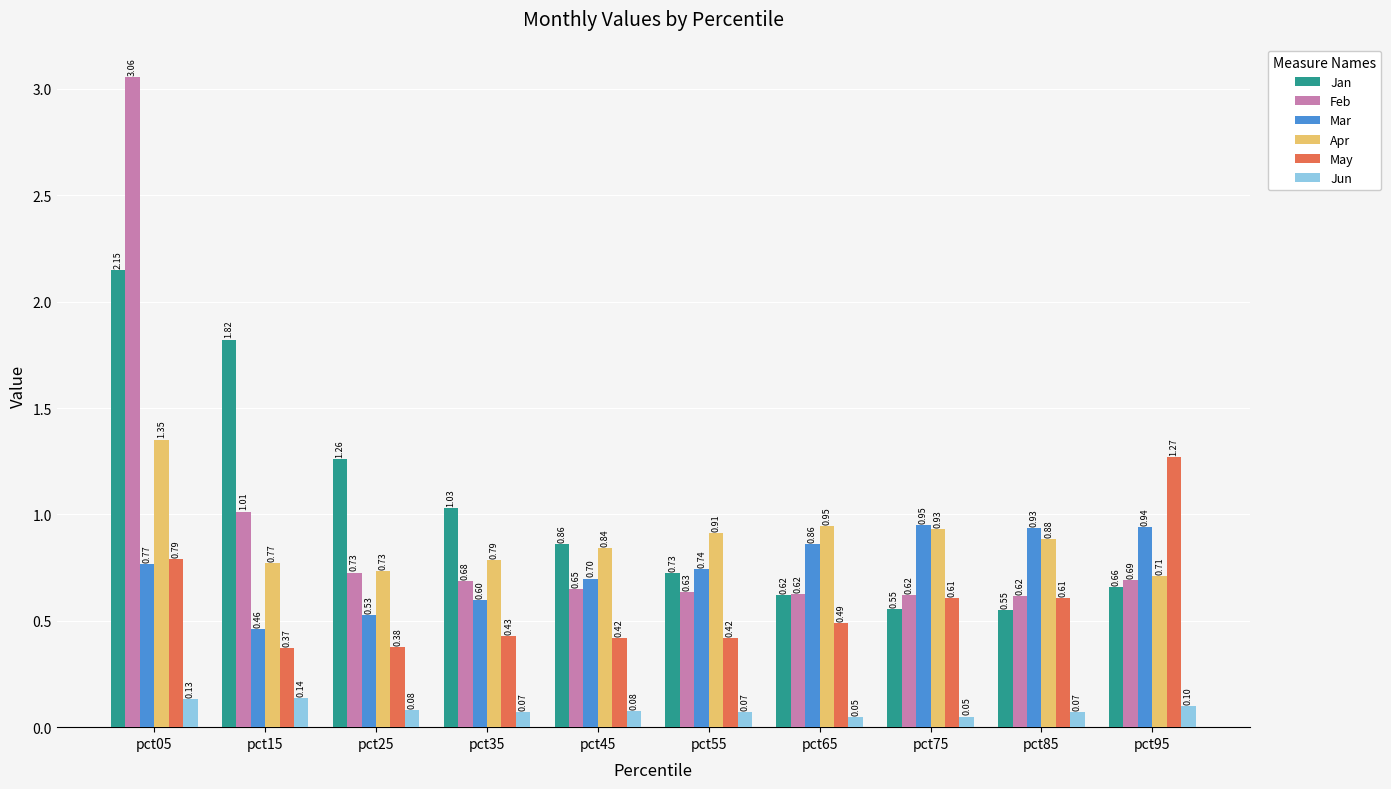

List the series in order of their peak value, lowest first.

Jun, Mar, May, Apr, Jan, Feb